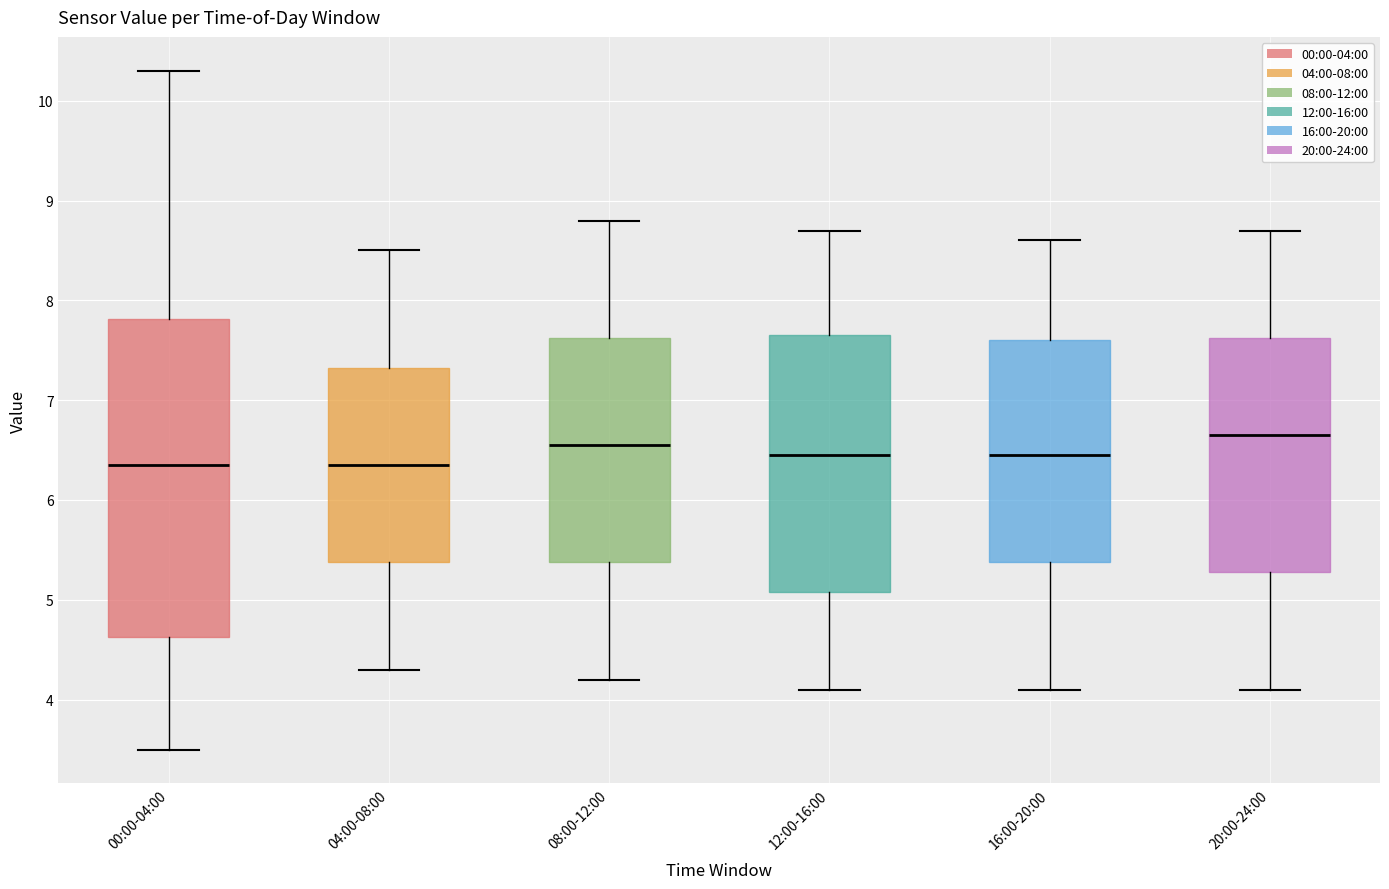

Comparing the boxes themselves (not the whiskers), which one is the tallest?

00:00-04:00